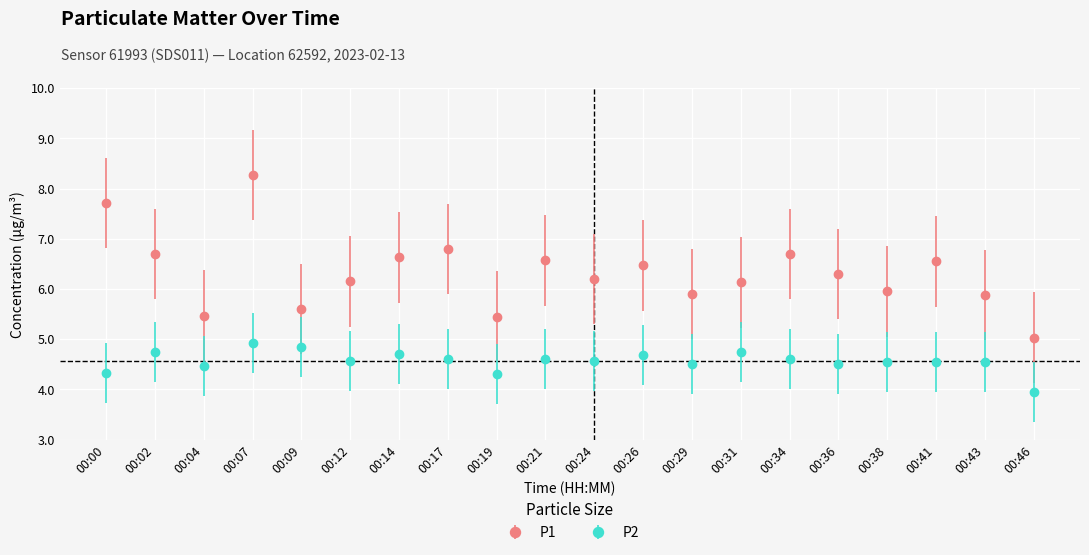

At which category does the chart reach its peak across all series?

00:07